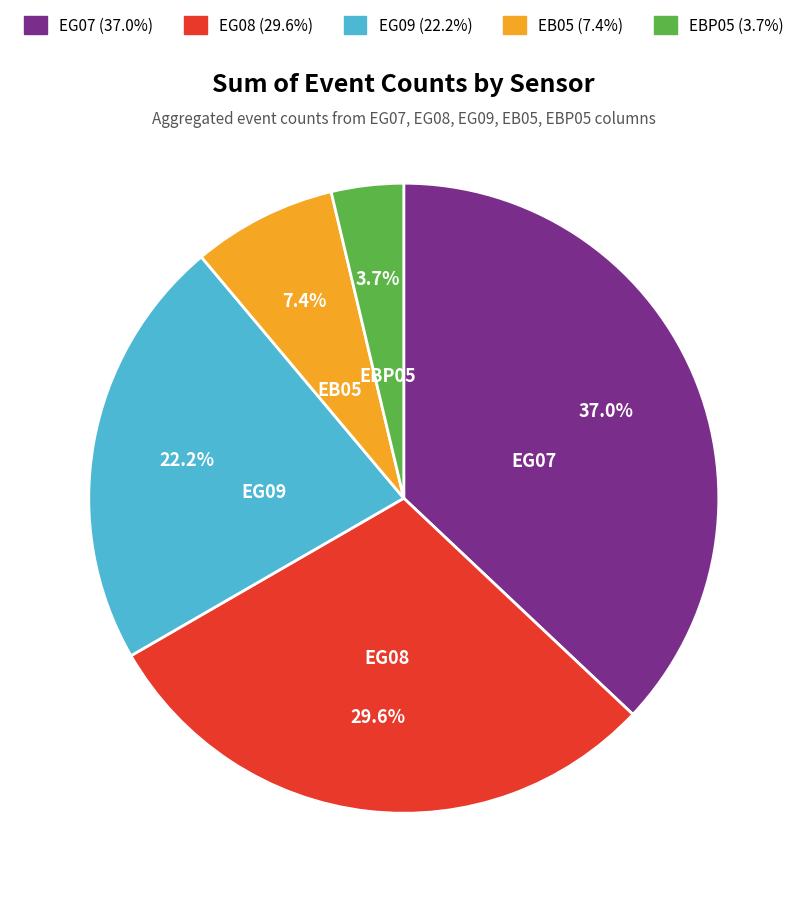

Is EG07 the majority of the pie?

No